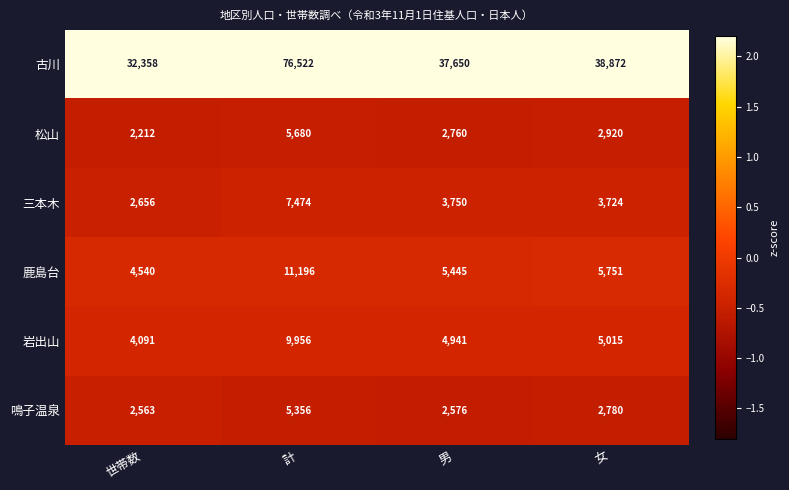

Reading right to left, transcribe all the data shown in this chart.

古川: 38872	37650	76522	32358
松山: 2920	2760	5680	2212
三本木: 3724	3750	7474	2656
鹿島台: 5751	5445	11196	4540
岩出山: 5015	4941	9956	4091
鳴子温泉: 2780	2576	5356	2563